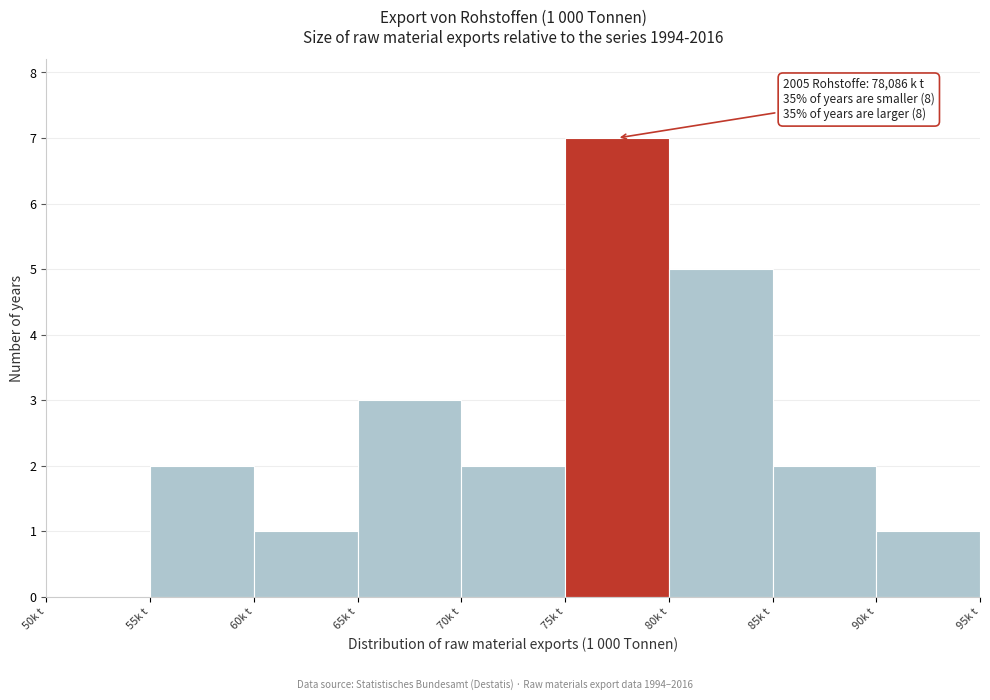

Reading right to left, extract all data points from this chart.

90k t=1	85k t=2	80k t=5	75k t=7	70k t=2	65k t=3	60k t=1	55k t=2	50k t=0